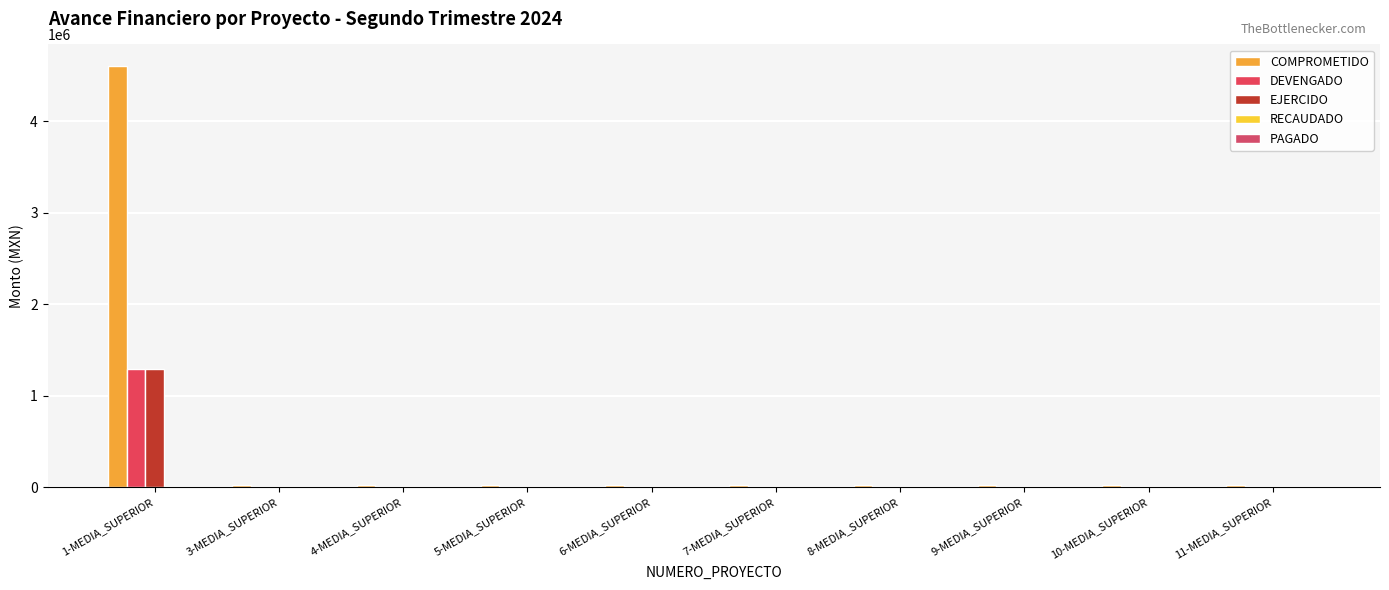

What is the difference between the maximum and minimum values in the DEVENGADO series?

1290080.5